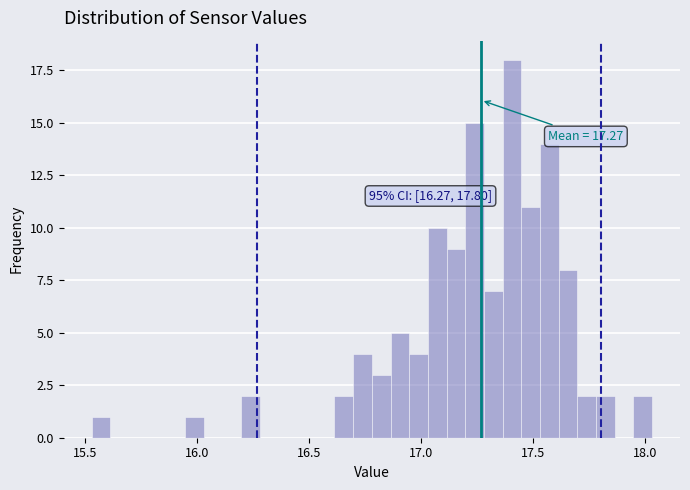

Read against the x-axis, roughly where is the centre of the tallest bar?

17.40